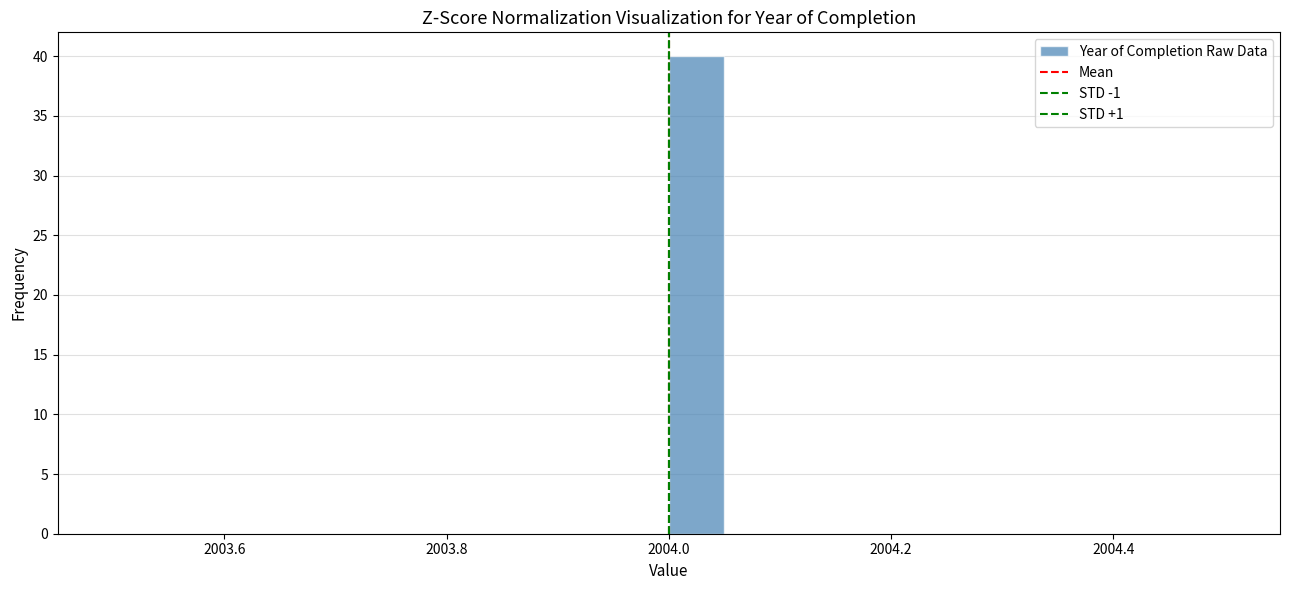

Around what value on the x-axis is the tallest bar? Give the approximate position of its centre, as read against the axis.

2004.02